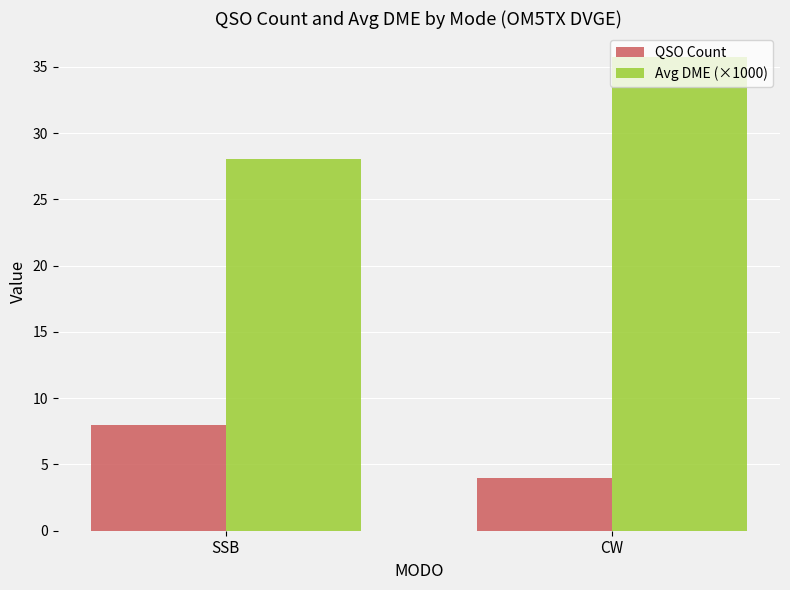

What is the greatest value displayed?

35.8